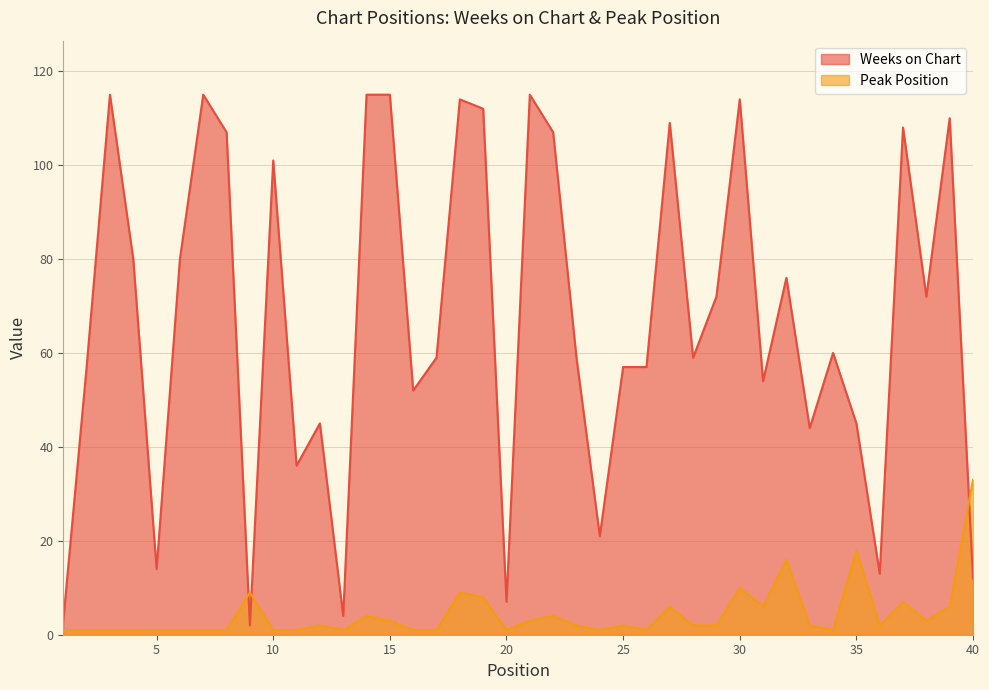

Which series has the widest spread of values?

Weeks on Chart